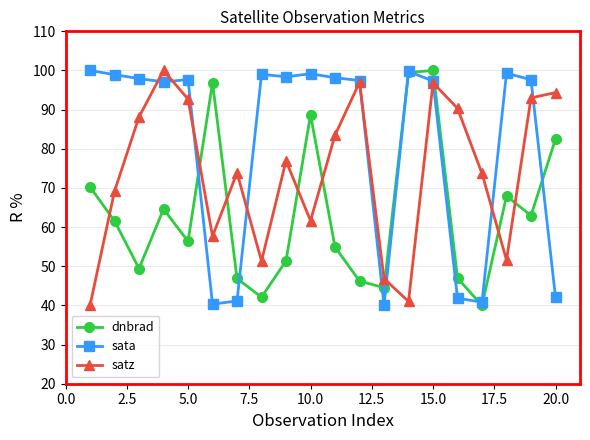

Which series has the largest total across all categories?

sata